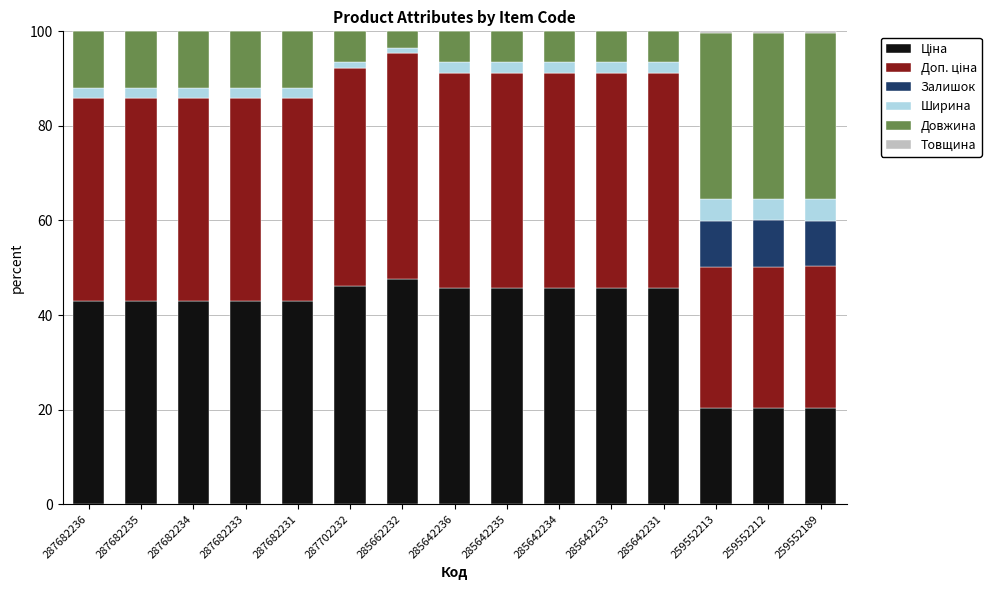

True or false: Залишок has a value of 0.0 at 287682235.

True